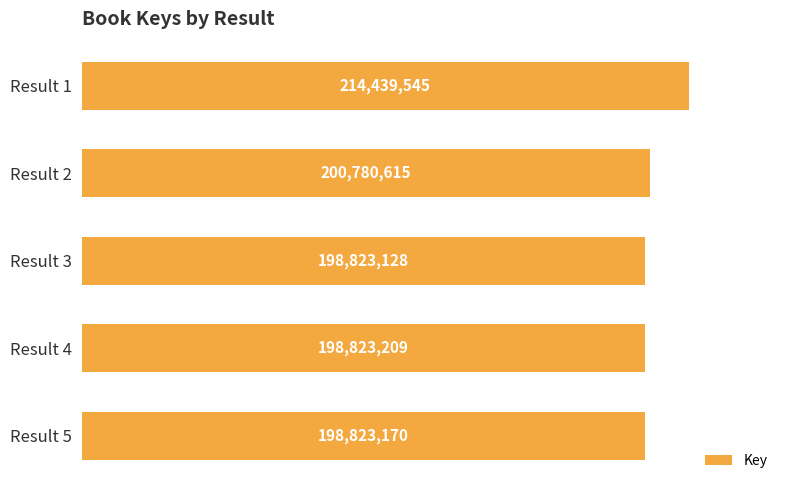

What is the value of the 1st bar from the top?

214439545